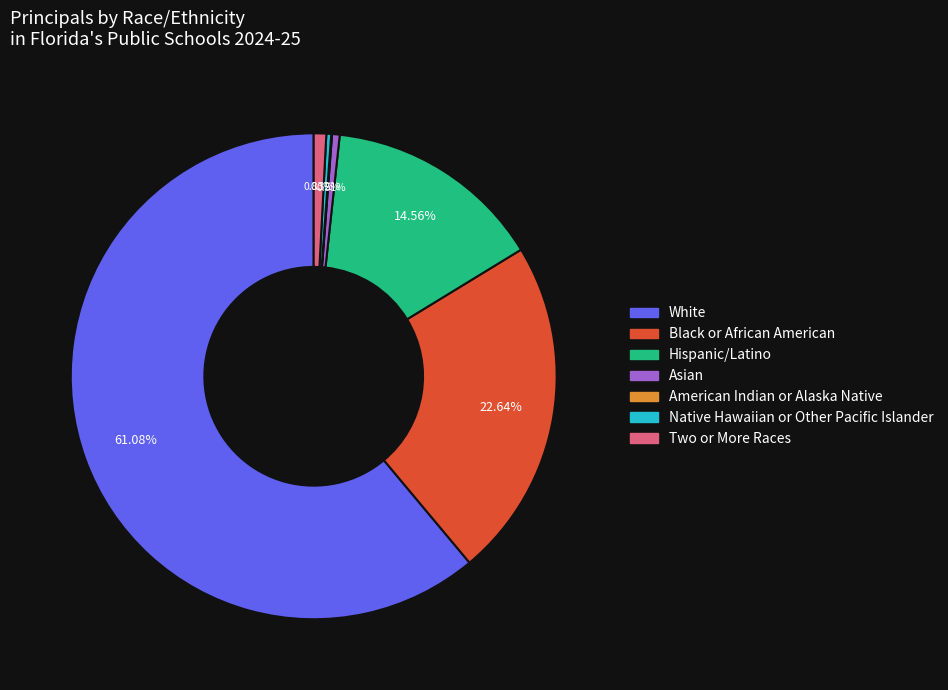

To the nearest percent, what is the difference between the largest and smallest slice percentages?

61%